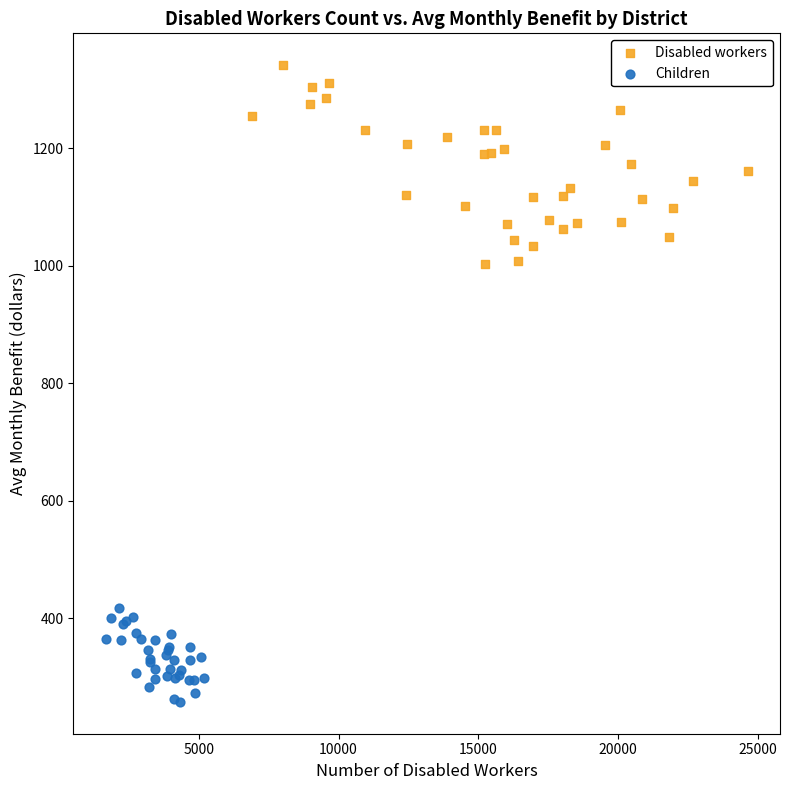

Which series reaches the maximum Y coordinate?

Disabled workers